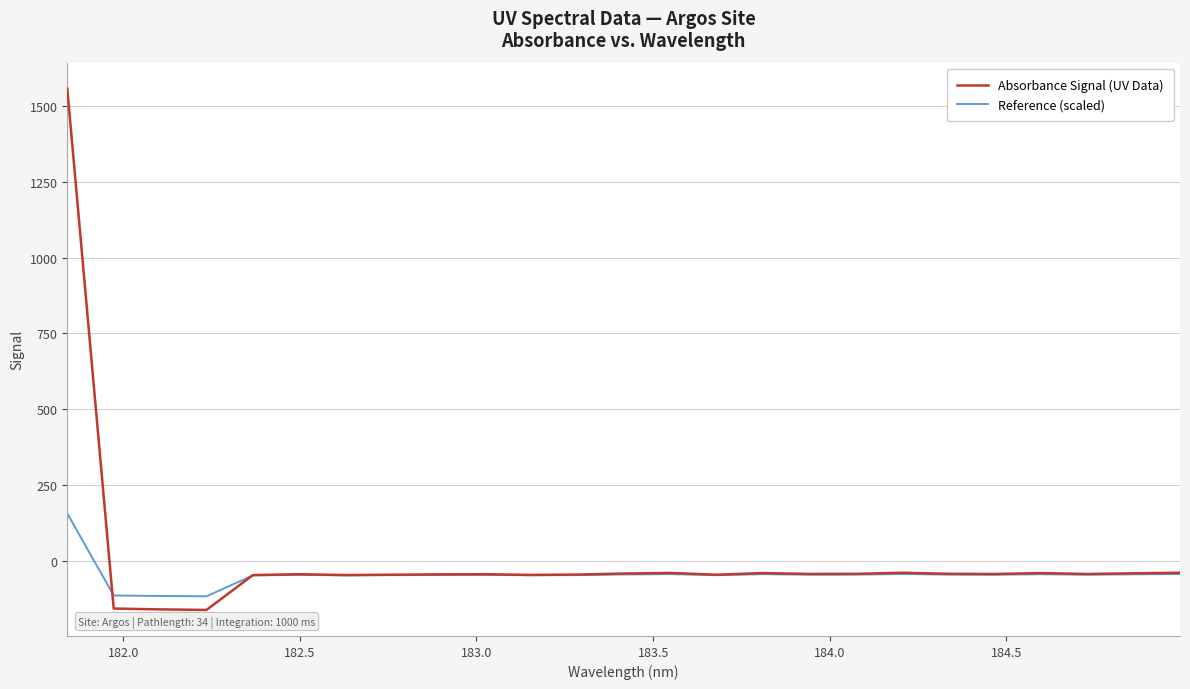

What are all the series names shown in the legend?

Absorbance Signal (UV Data), Reference (scaled)